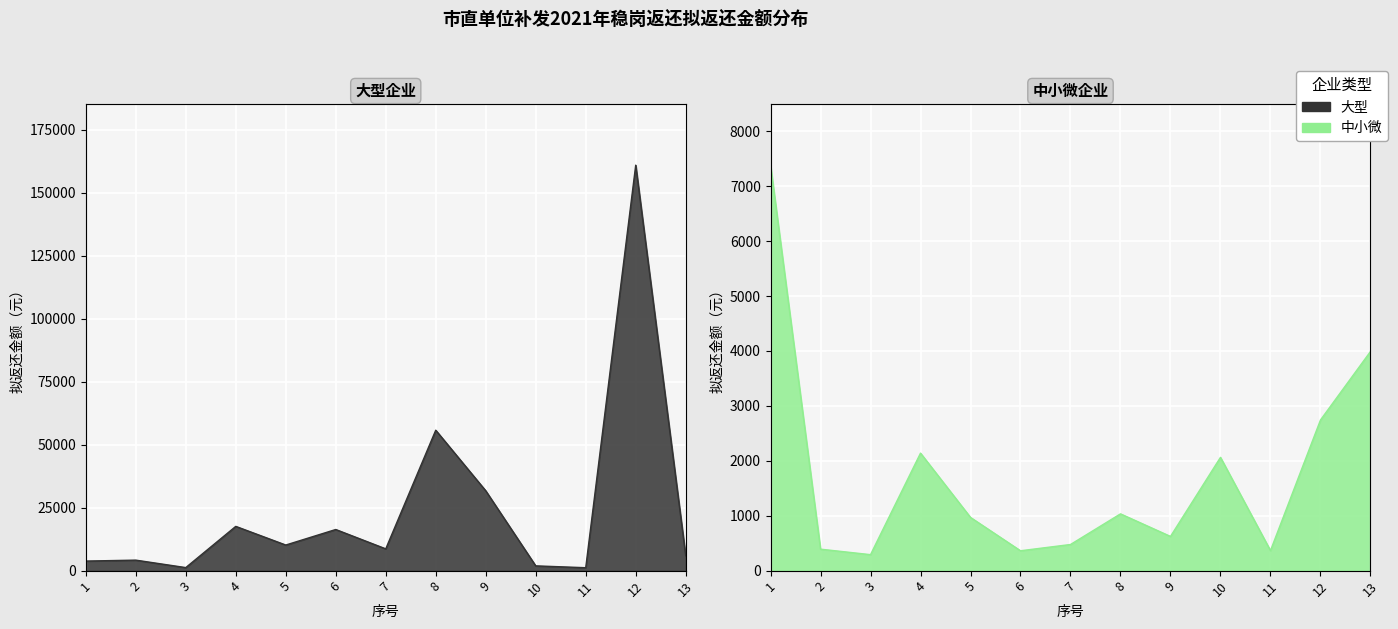

Which series has the largest total across all categories?

大型